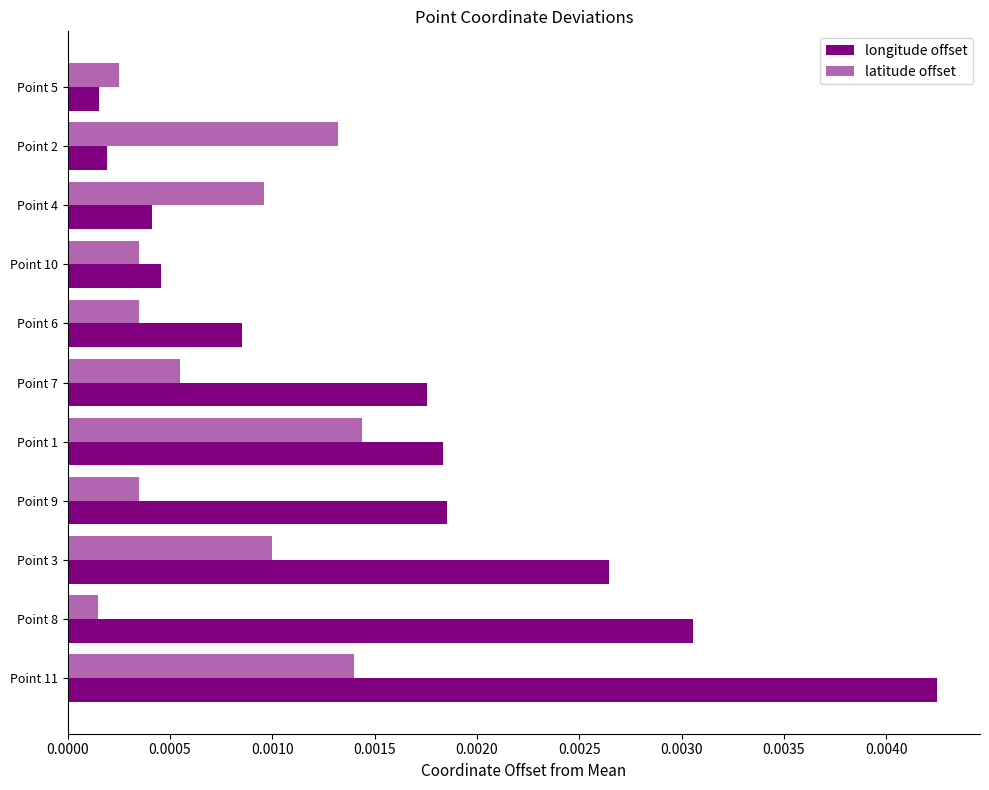

Which series has the largest total across all categories?

longitude offset